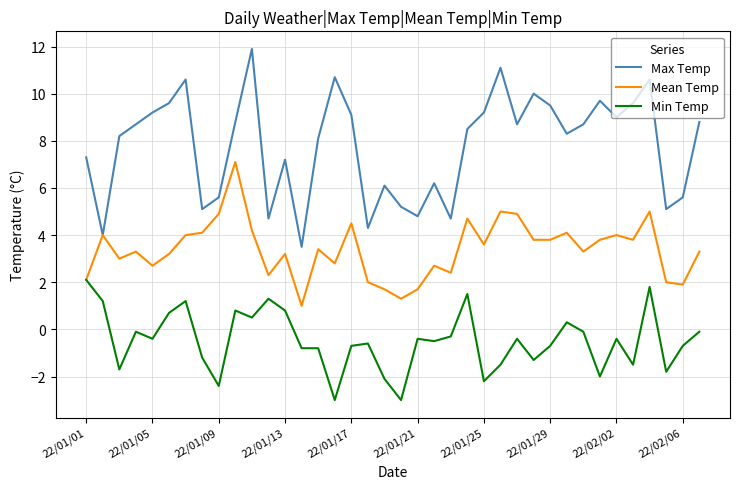

True or false: Min Temp and Max Temp intersect in this chart.

False